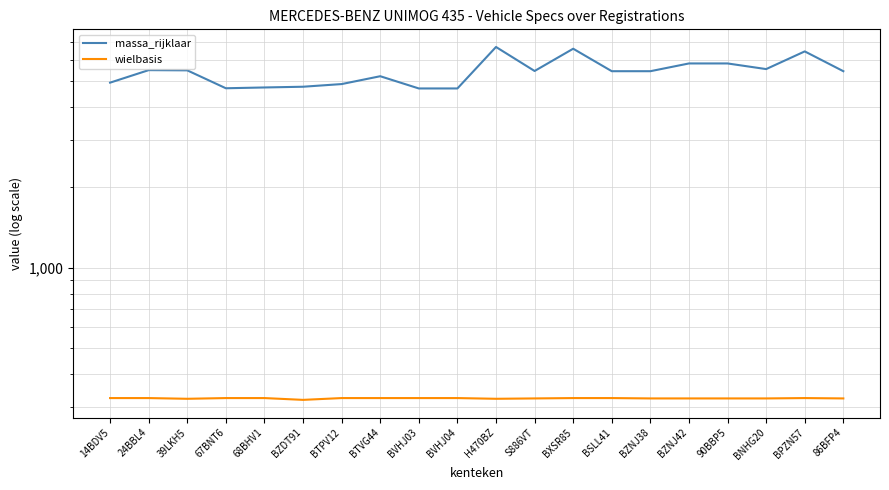

What is the average value of the massa_rijklaar series?

5402